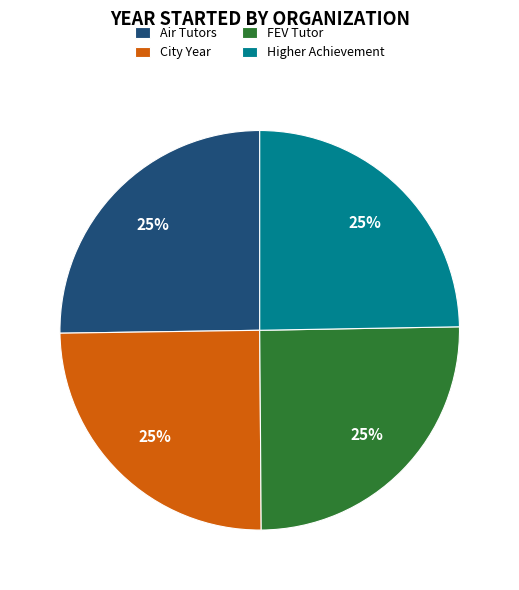

What percentage is the City Year slice, to the nearest percent?

25%